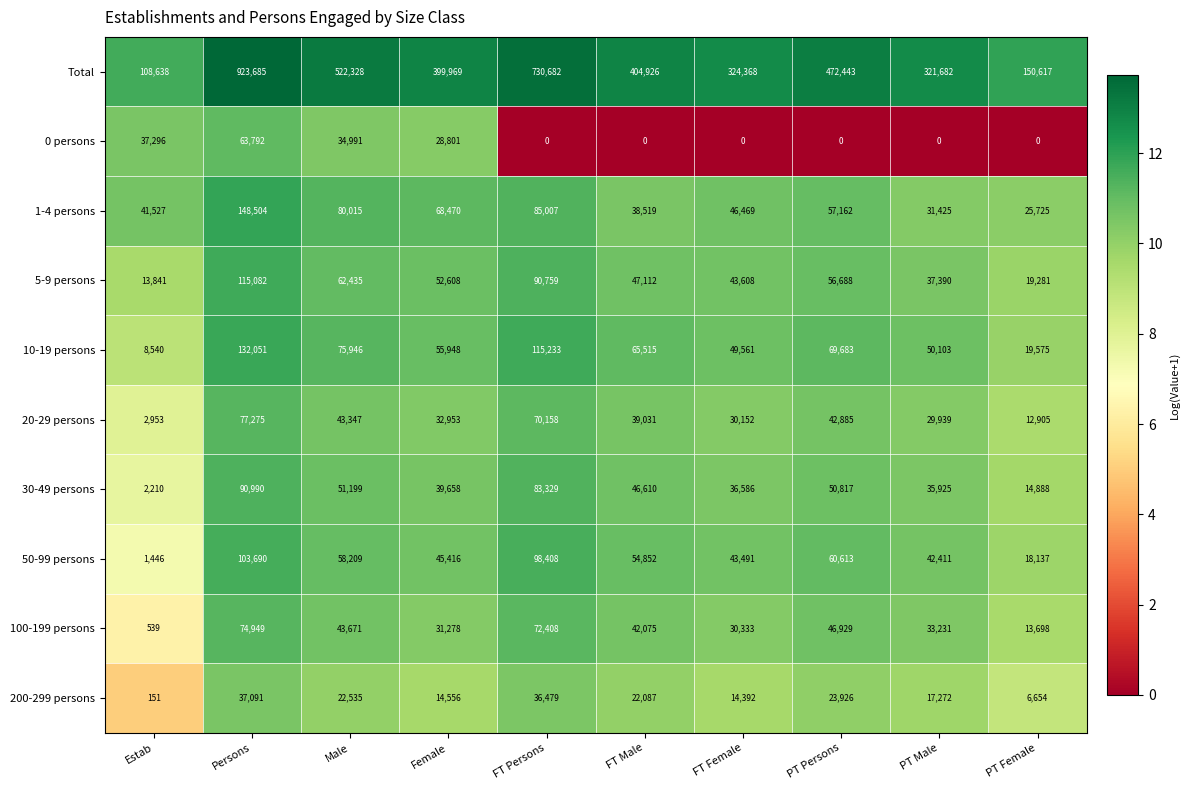

Rank the series at Male from highest to lowest value.

Total, 1-4 persons, 10-19 persons, 5-9 persons, 50-99 persons, 30-49 persons, 100-199 persons, 20-29 persons, 0 persons, 200-299 persons